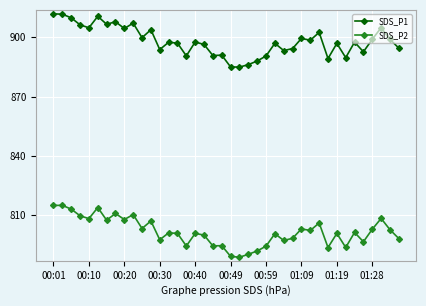

True or false: SDS_P2 has more than 0 interior local peaks.

True